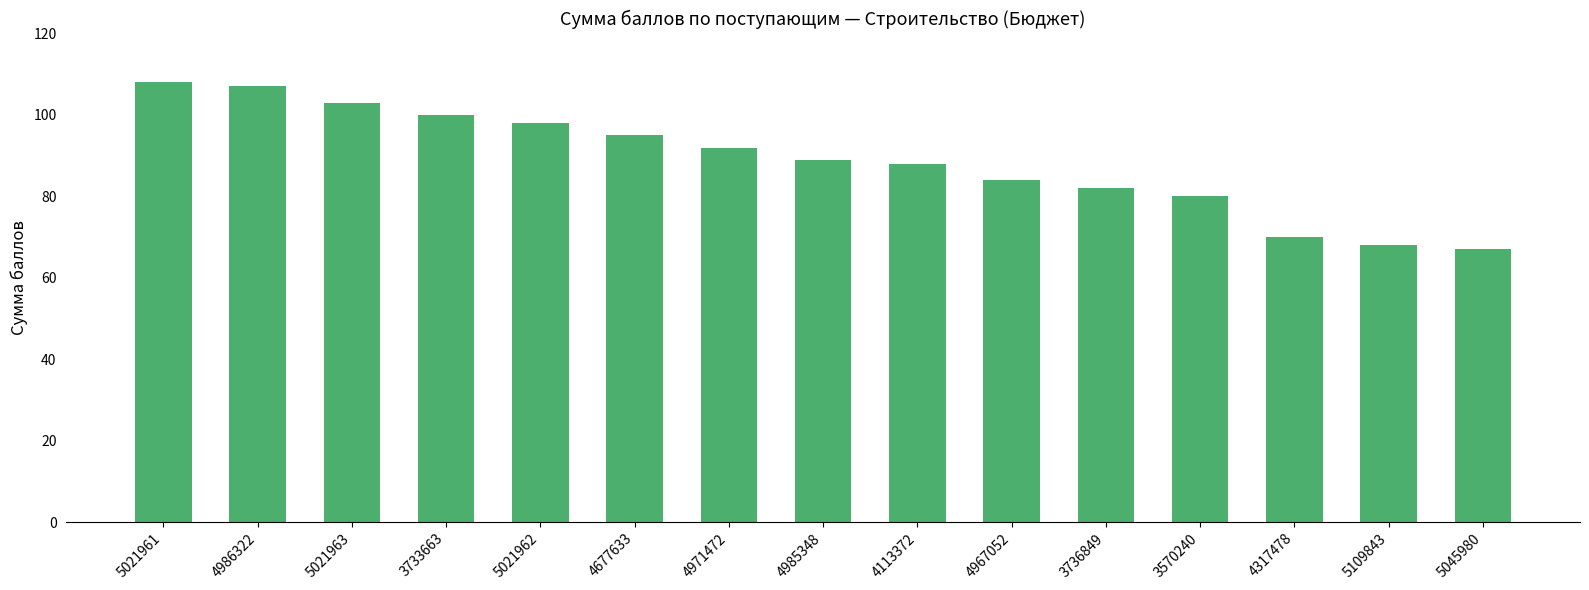

Approximately how many times larger is the value at 4113372 compared to 3570240?

1.1